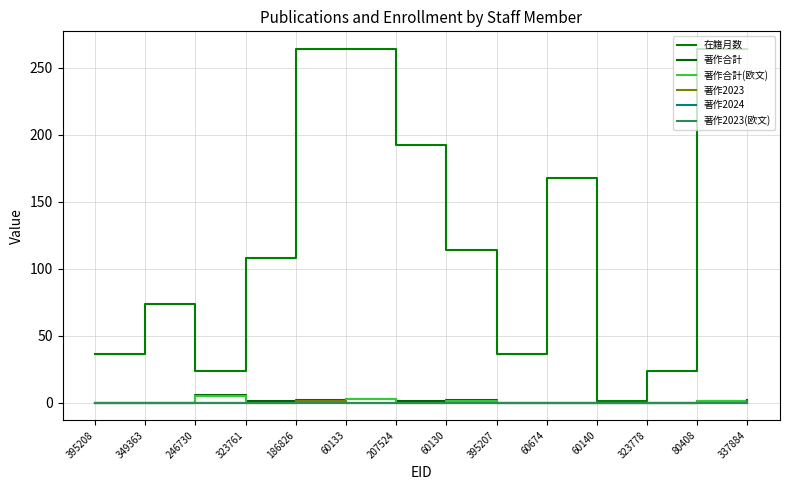

The value of 著作2023 at 60133 is 0. True or false?

False